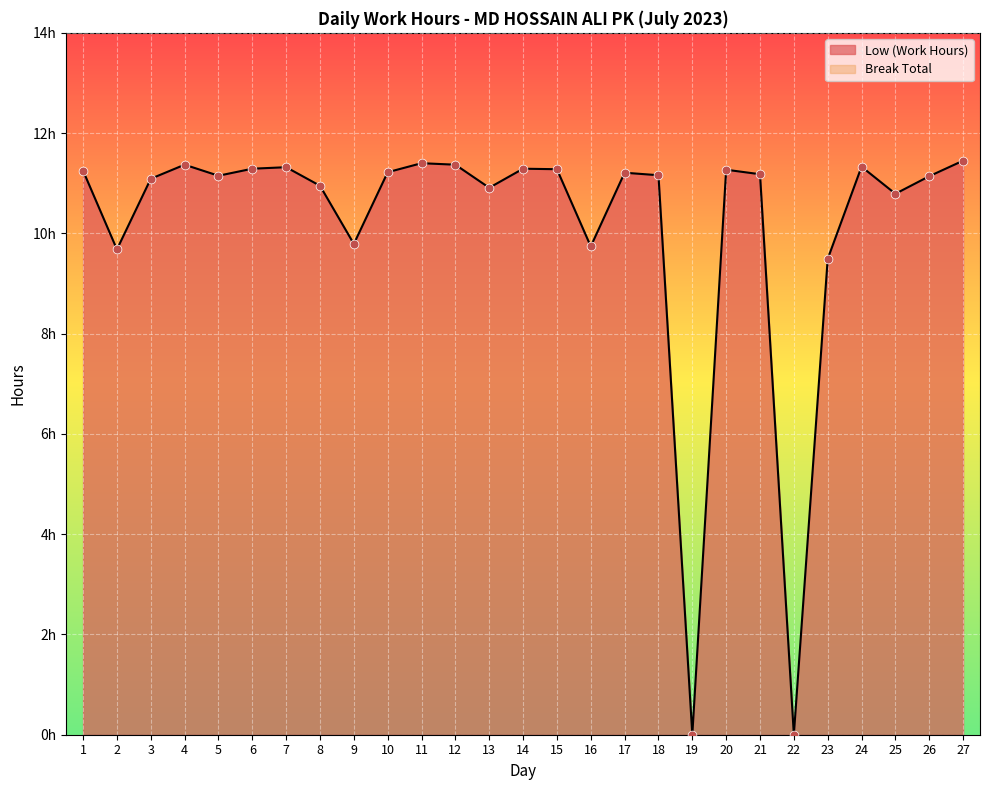

What is the ratio of the value at 4 to the value at 20?

1.0